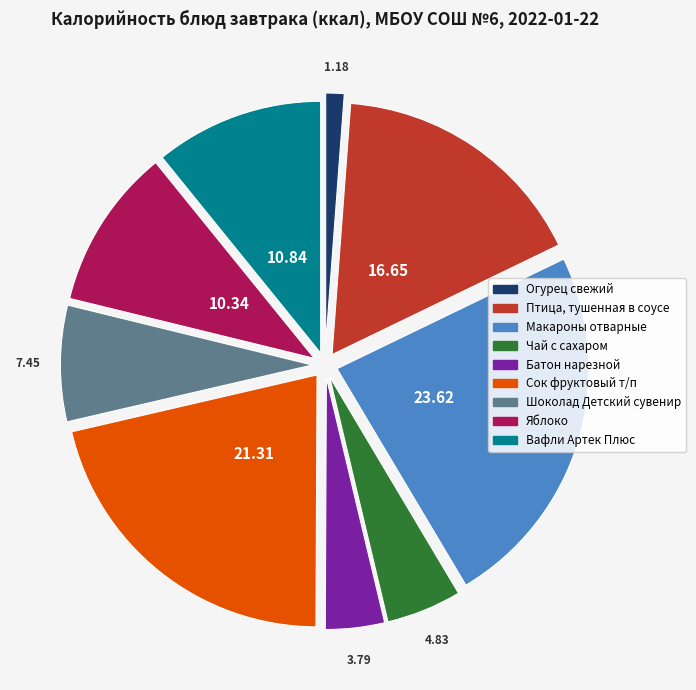

Approximately how many times larger is the value at Яблоко compared to Огурец свежий?

8.8